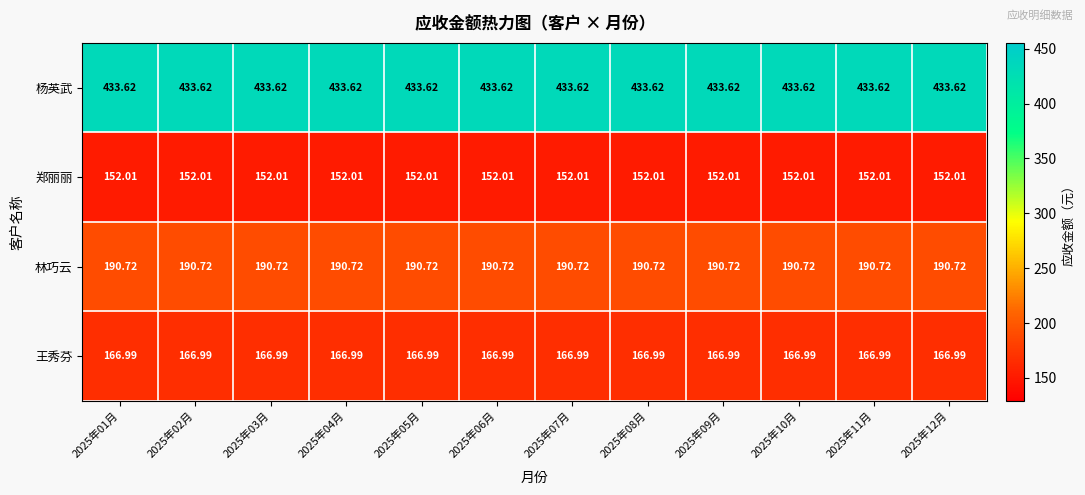

Which series has the largest total across all categories?

杨英武